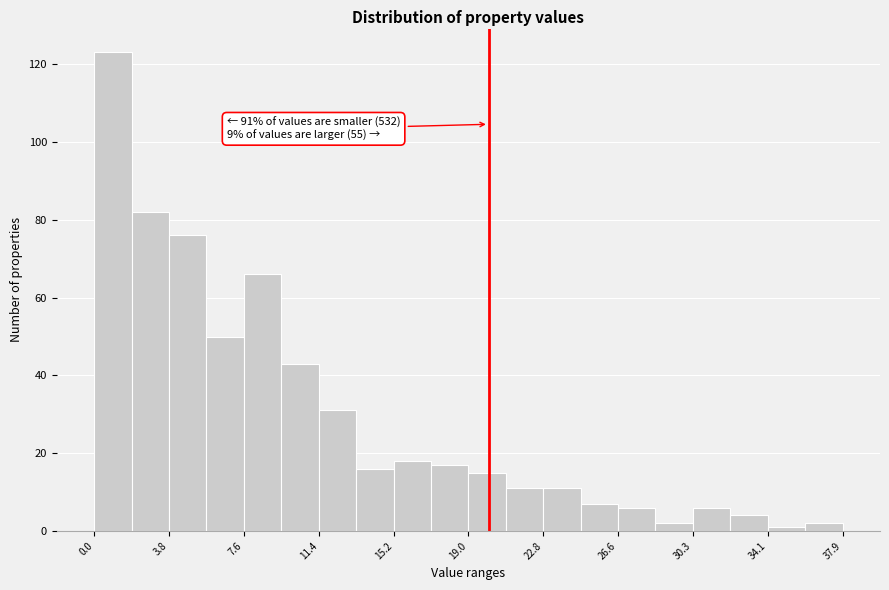

Read against the x-axis, roughly where is the centre of the tallest bar?

1.0